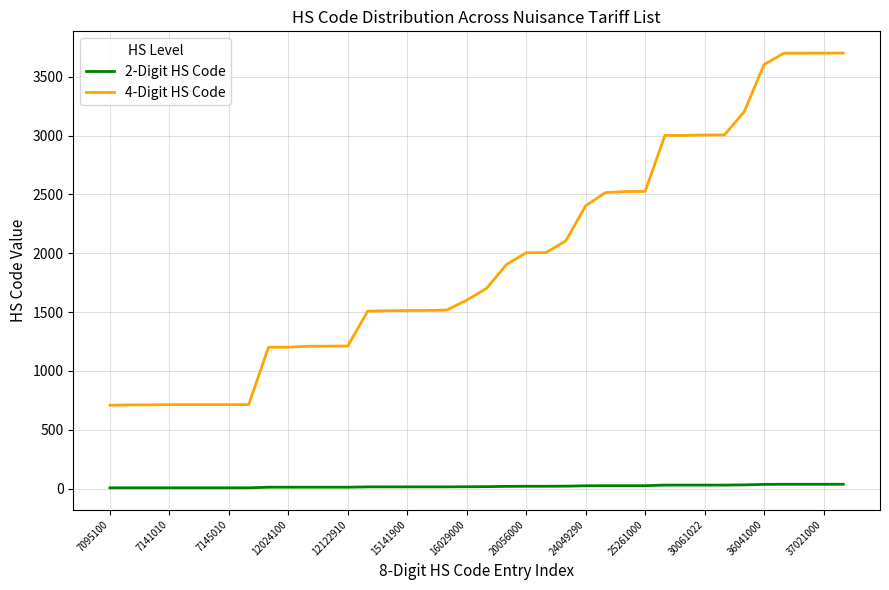

List the series in order of their overall mean, lowest first.

2-Digit HS Code, 4-Digit HS Code